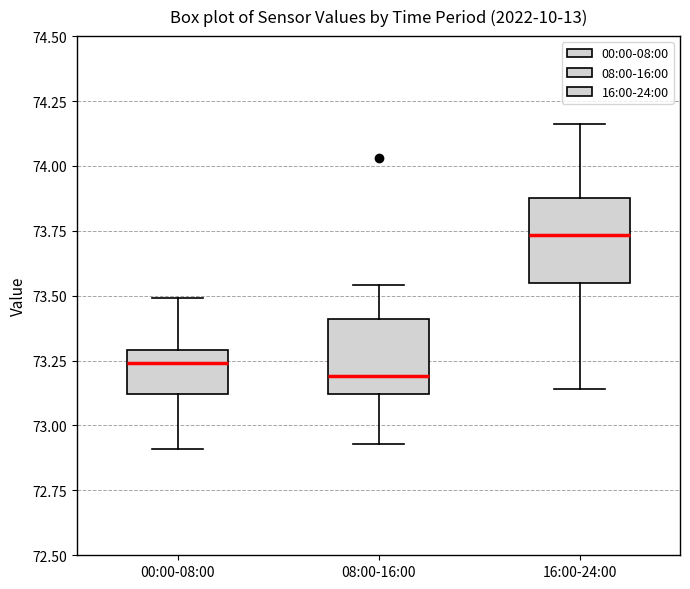

Reading left to right, read every box against the y-axis: the position of its median line, the range the box covers, and the ends of its whiskers. The values are not printed on the chart, so give them approximately, as read against the axis.

00:00-08:00: median 73.25, box 73.10 to 73.30, whiskers 72.90 to 73.50
08:00-16:00: median 73.20, box 73.10 to 73.40, whiskers 72.95 to 73.55
16:00-24:00: median 73.75, box 73.55 to 73.90, whiskers 73.15 to 74.15